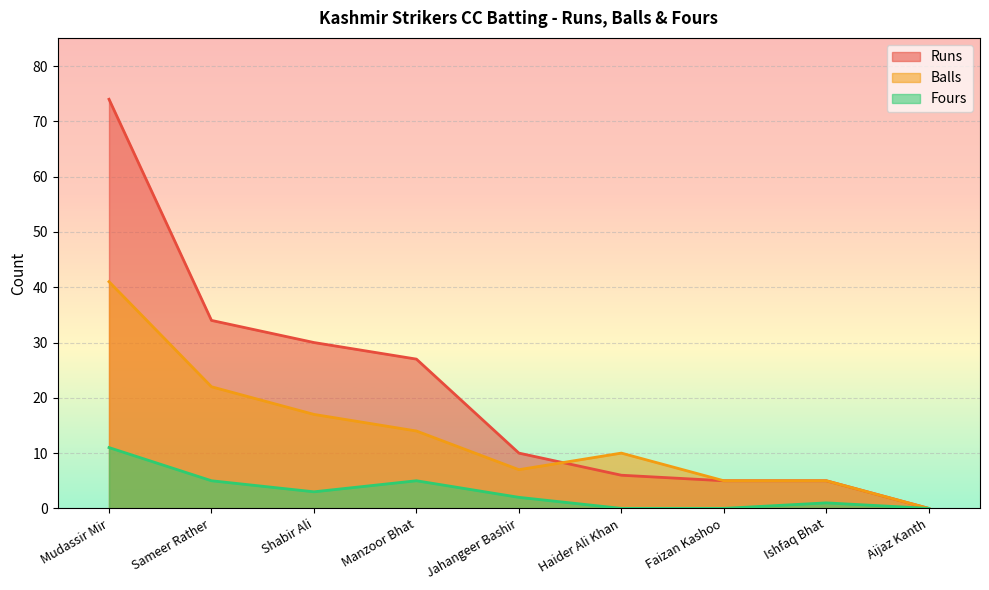

Rank the categories by Fours value from lowest to highest.

Haider Ali Khan, Faizan Kashoo, Aijaz Kanth, Ishfaq Bhat, Jahangeer Bashir, Shabir Ali, Sameer Rather, Manzoor Bhat, Mudassir Mir